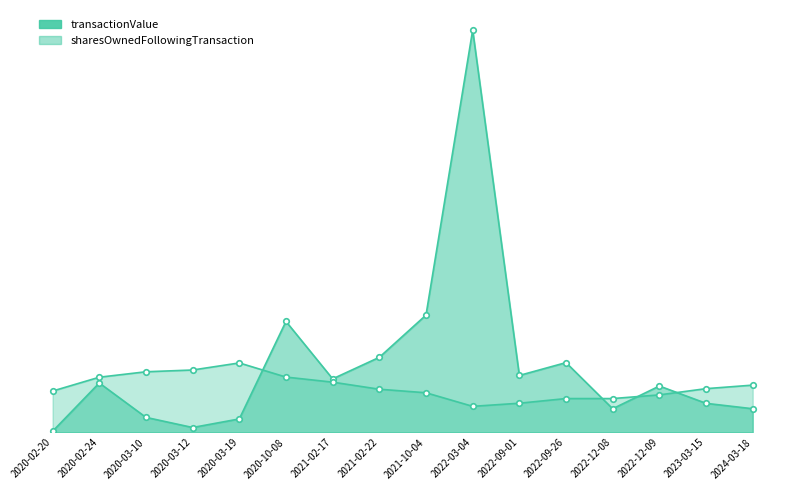

What value does the transactionValue series have at 2021-02-17?

37824